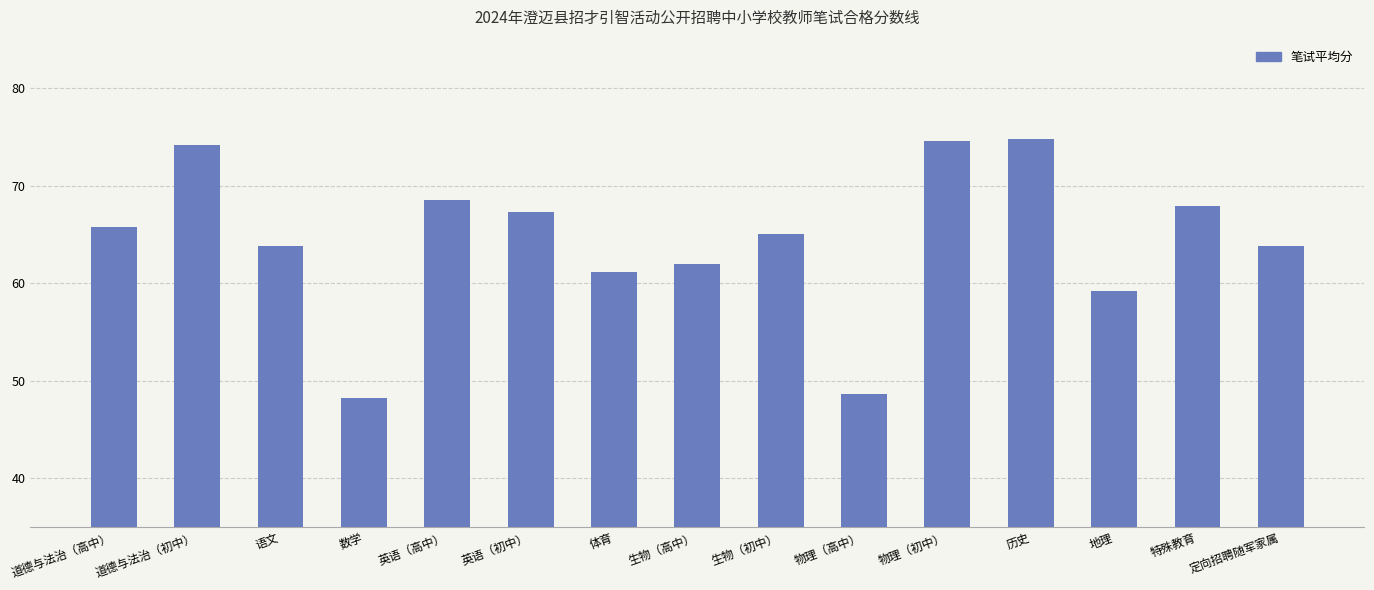

What is the label of the 11th bar from the left?

物理（初中）